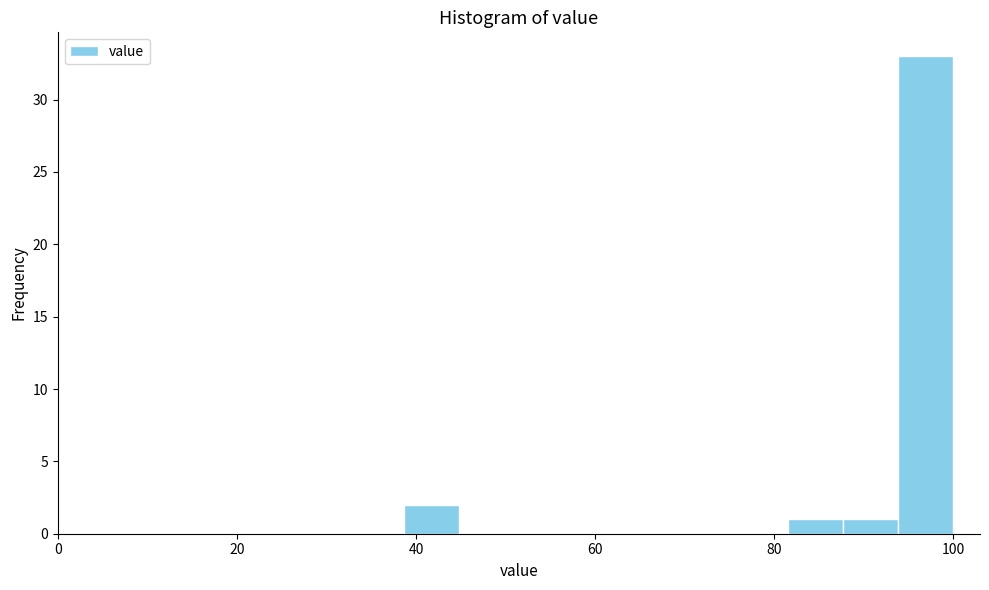

Around what value on the x-axis is the tallest bar? Give the approximate position of its centre, as read against the axis.

96